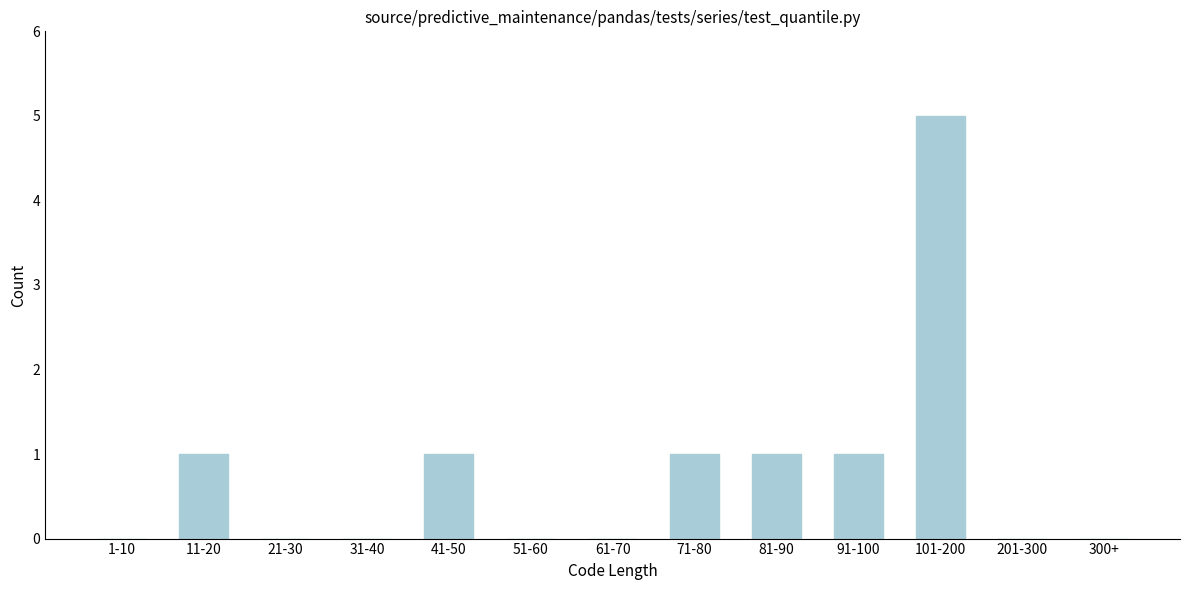

Reading left to right, what are all the values shown in this chart?

1-10=0	11-20=1	21-30=0	31-40=0	41-50=1	51-60=0	61-70=0	71-80=1	81-90=1	91-100=1	101-200=5	201-300=0	300+=0